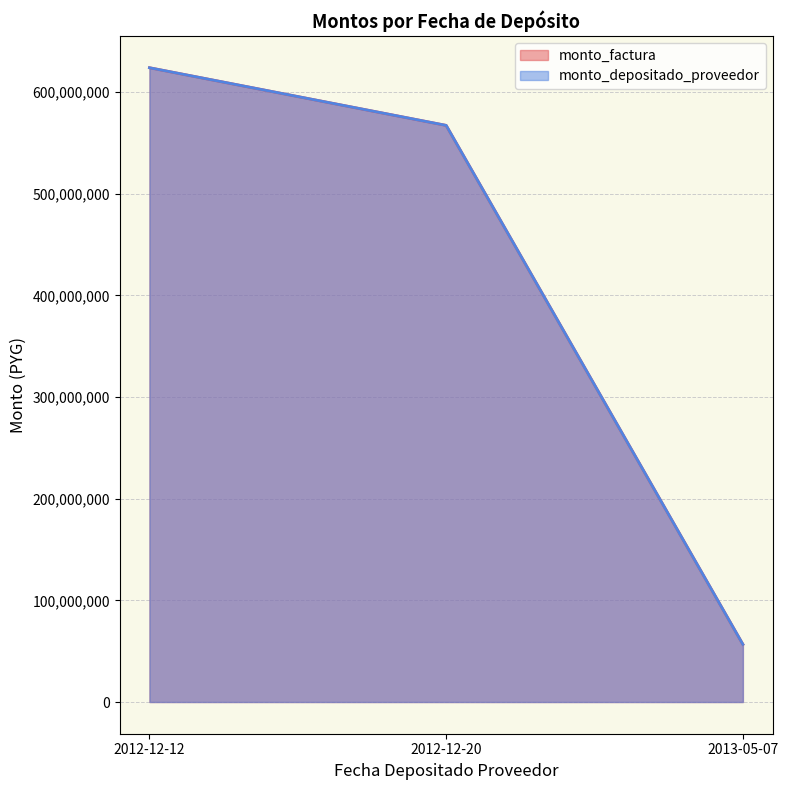

What are all the series names shown in the legend?

monto_factura, monto_depositado_proveedor